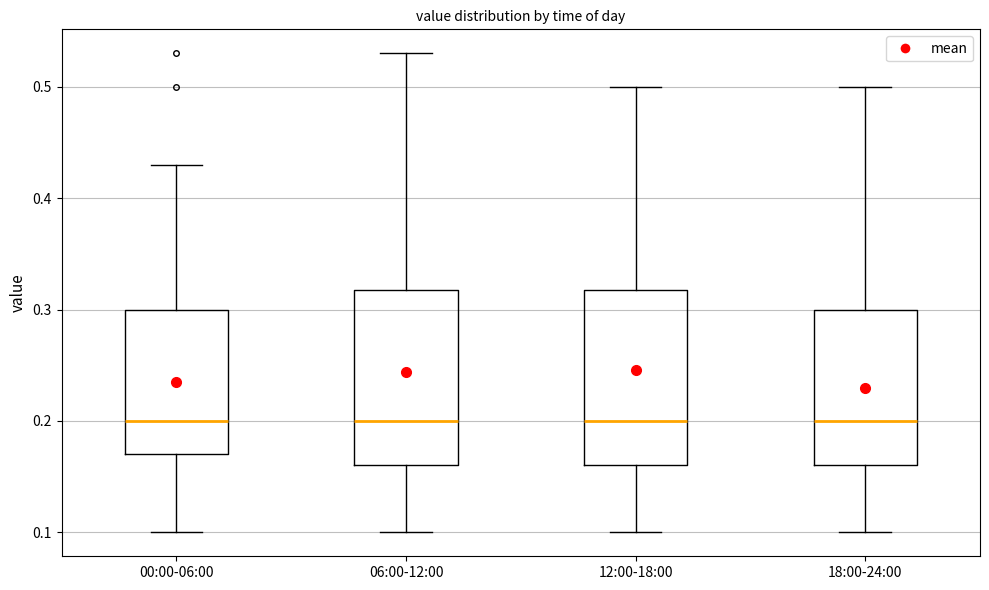

Reading left to right, transcribe this box plot: for each box, give where its median line is, the range the box spans, and where its two whiskers end, as read against the y-axis. The values are not printed on the chart, so give them approximately, as read against the axis.

00:00-06:00: median 0.20, box 0.17 to 0.30, whiskers 0.10 to 0.43
06:00-12:00: median 0.20, box 0.16 to 0.32, whiskers 0.10 to 0.53
12:00-18:00: median 0.20, box 0.16 to 0.32, whiskers 0.10 to 0.50
18:00-24:00: median 0.20, box 0.16 to 0.30, whiskers 0.10 to 0.50